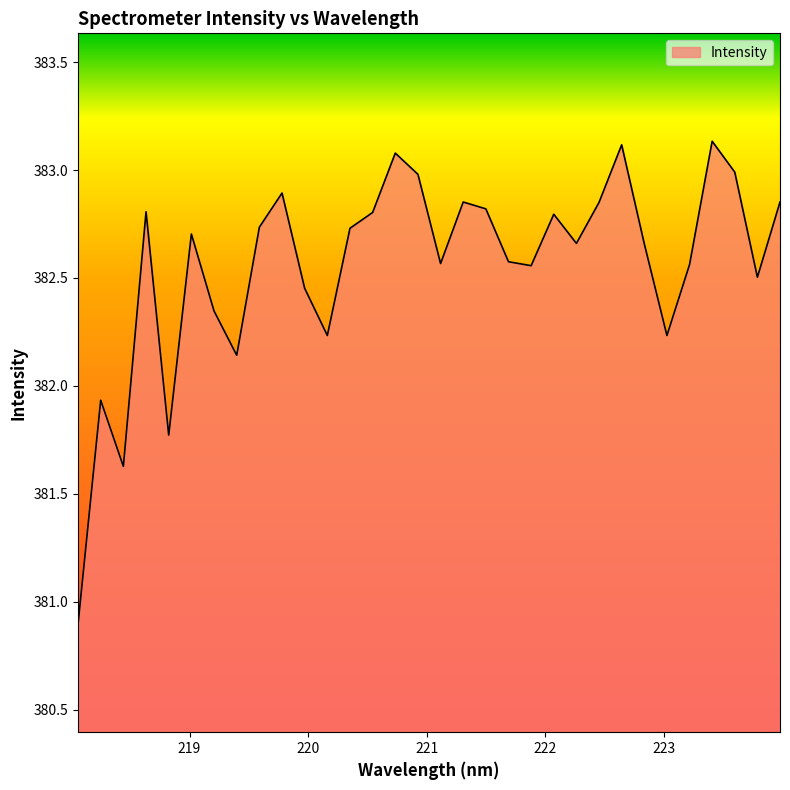

What is the smallest value displayed?

380.9